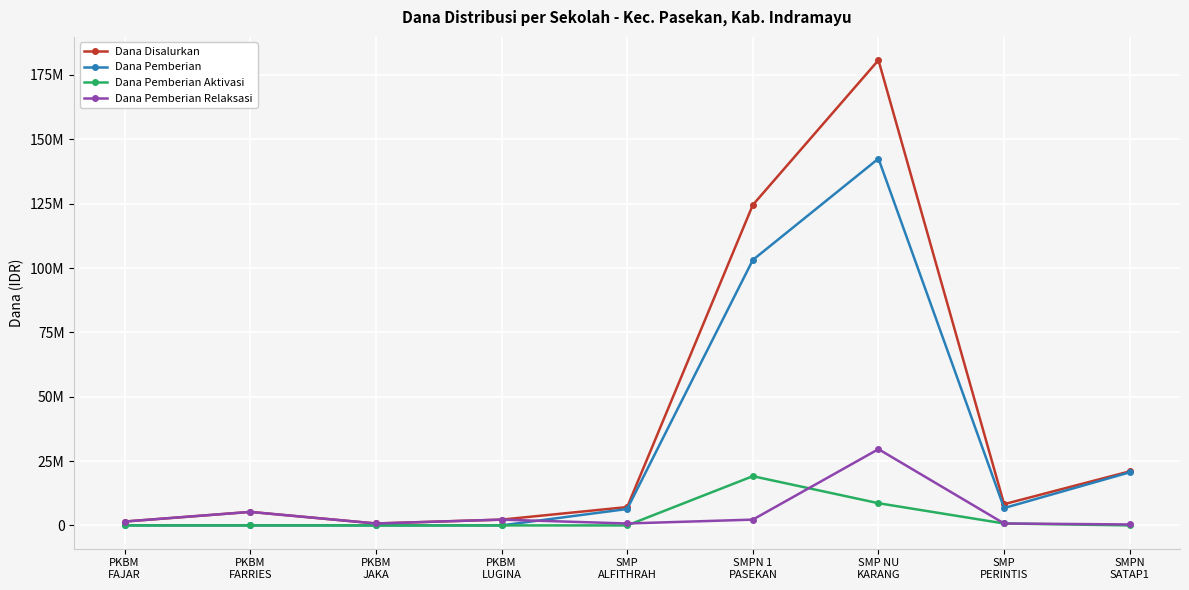

Where is Dana Pemberian Aktivasi nearest to the value 9562500?

SMP NU
KARANG